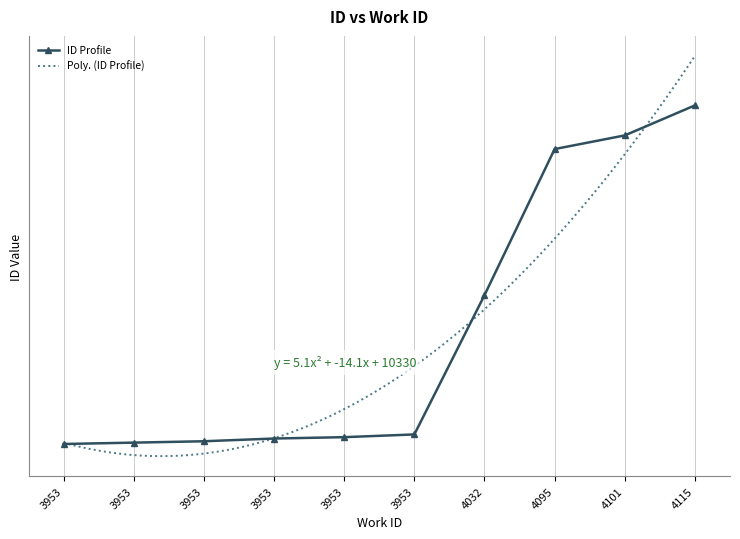

List the labels in order of value, smallest first.

3953, 3953, 3953, 3953, 3953, 3953, 4032, 4095, 4101, 4115